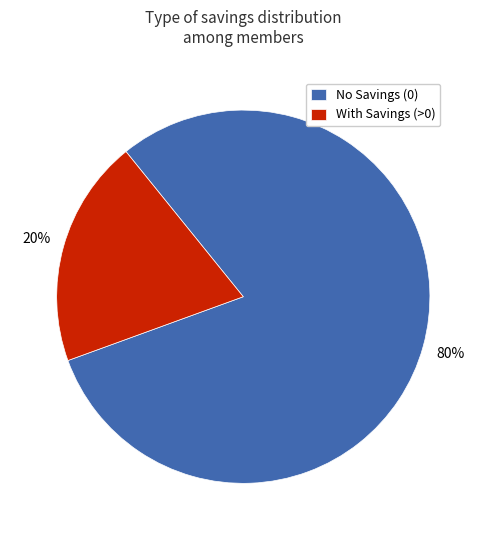

Which has a higher value, No Savings (0) or With Savings (>0)?

No Savings (0)